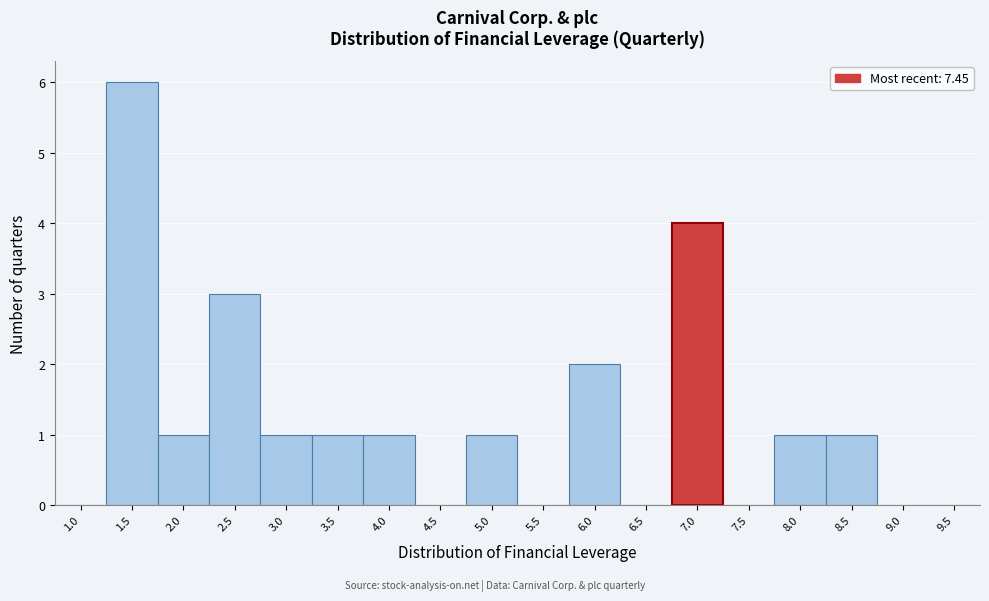

Reading left to right, extract all data points from this chart.

1.0=0	1.5=6	2.0=1	2.5=3	3.0=1	3.5=1	4.0=1	4.5=0	5.0=1	5.5=0	6.0=2	6.5=0	7.0=4	7.5=0	8.0=1	8.5=1	9.0=0	9.5=0